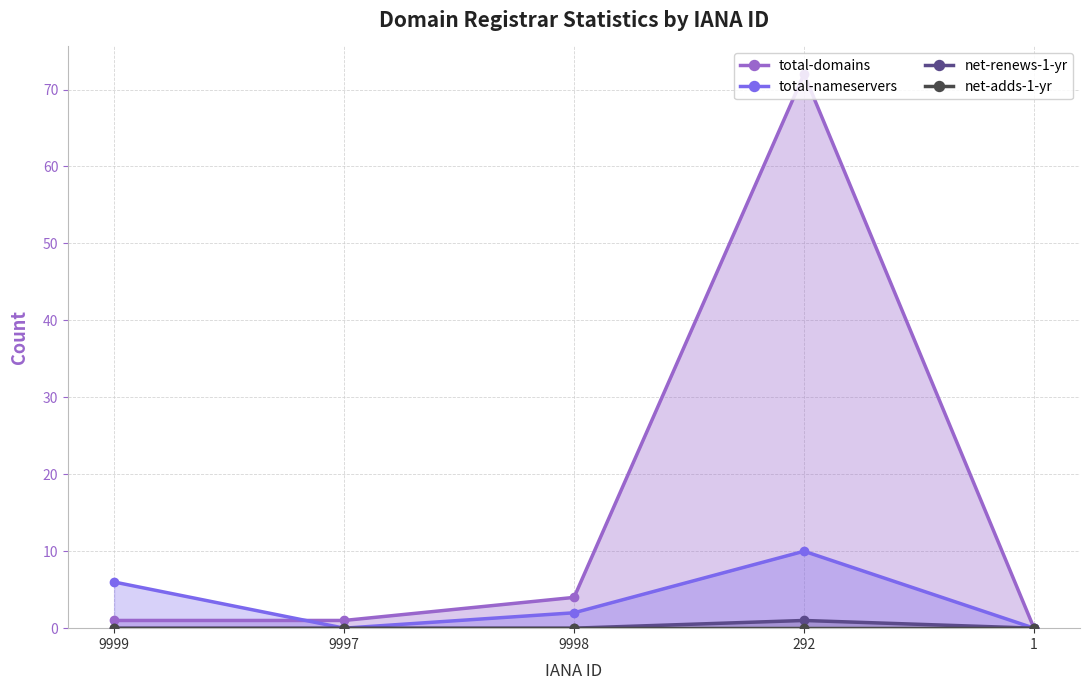

True or false: total-nameservers has a value of 3 at 9999.

False